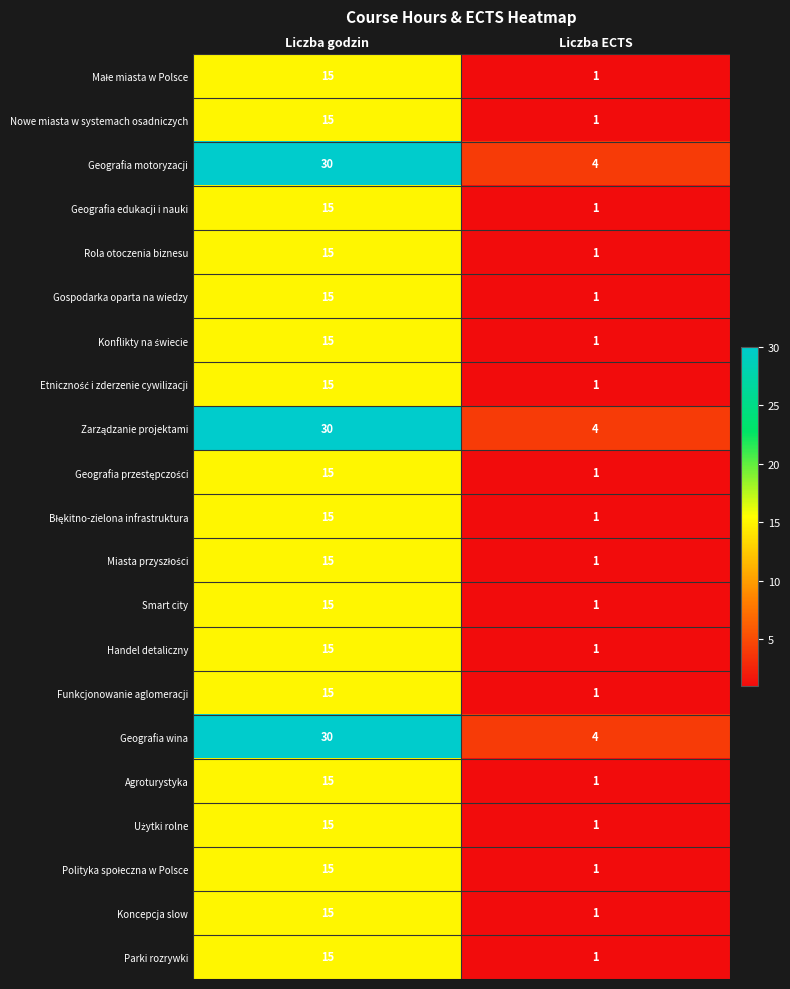

What is the sum of all Agroturystyka values?

16